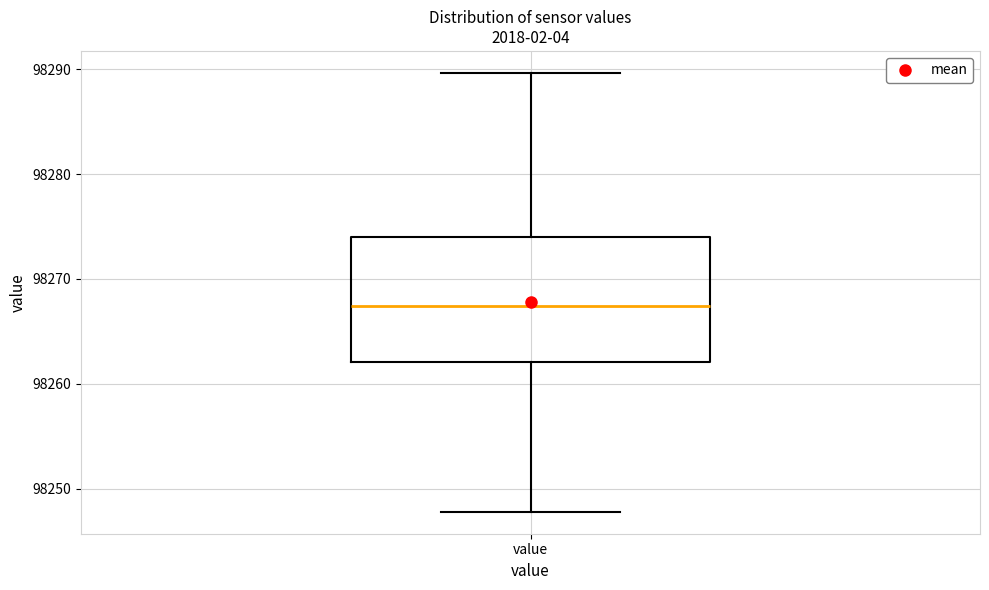

Where is the lower edge of the box for value on the y-axis? The values are not printed on the chart, so give them approximately, as read against the axis.

98262